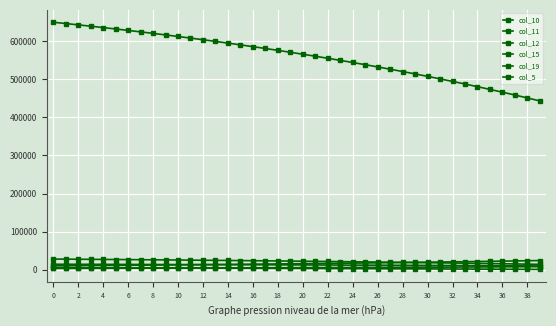

Reading right to left, transcribe all the data shown in this chart.

col_10: 443310.3	451129.7	458778.3	466259.9	473578.0	480736.2	487738.0	494586.9	501286.2	507839.1	514248.9	520518.6	526651.4	532650.2	538518.0	544257.6	549871.8	555363.3	560734.9	565989.2	571128.6	576155.8	581073.2	585883.1	590588.0	595190.1	599691.6	604094.8	608401.9	612614.8	616735.7	620766.6	624709.4	628566.1	632338.5	636028.6	639638.0	643168.6	646622.0	650000.0
col_11: 9752.8	9924.9	10093.1	10257.7	10418.7	10576.2	10730.2	10880.9	11028.3	11172.5	11313.5	11451.4	11586.3	11718.3	11847.4	11973.7	12097.2	12218.0	12336.2	12451.8	12564.8	12675.4	12783.6	12889.4	12992.9	13094.2	13193.2	13290.1	13384.8	13477.5	13568.2	13656.9	13743.6	13828.5	13911.4	13992.6	14072.0	14149.7	14225.7	14300.0
col_12: 7994.1	7819.4	7648.6	7481.5	7318.1	7158.2	7001.9	6848.9	6699.3	6552.9	6409.8	6269.8	6132.8	5998.8	5867.8	5739.6	5614.2	5491.6	5371.6	5254.2	5139.5	5027.2	4917.4	4809.9	4704.9	4602.1	4501.6	4403.2	4307.0	4212.9	4120.9	4030.9	3942.8	3856.7	3772.4	3690.0	3609.4	3530.6	3453.4	3378.0
col_15: 14017.8	14541.7	15054.1	15555.4	16045.7	16525.3	16994.4	17453.3	17902.2	18341.2	18770.7	19190.7	19601.6	20003.6	20396.7	20781.3	21157.4	21525.3	21885.2	22237.3	22581.6	22918.4	23247.9	23570.2	23885.4	24193.7	24495.3	24790.4	25078.9	25361.2	25637.3	25907.4	26171.5	26429.9	26682.7	26929.9	27171.7	27408.3	27639.7	27866.0
col_19: 23982.2	23458.3	22945.9	22444.6	21954.3	21474.7	21005.6	20546.7	20097.8	19658.8	19229.3	18809.3	18398.4	17996.4	17603.3	17218.7	16842.6	16474.7	16114.8	15762.7	15418.4	15081.6	14752.1	14429.8	14114.6	13806.3	13504.7	13209.6	12921.1	12638.8	12362.7	12092.6	11828.5	11570.1	11317.3	11070.1	10828.3	10591.7	10360.3	10134.0
col_5: 657.6	825.5	989.7	1150.3	1307.5	1461.1	1611.5	1758.5	1902.3	2043.0	2180.6	2315.2	2446.9	2575.7	2701.7	2824.9	2945.4	3063.3	3178.6	3291.4	3401.8	3509.7	3615.3	3718.5	3819.5	3918.3	4109.5	4202.0	4292.4	4380.9	4467.4	4552.1	4634.9	4715.9	4795.1	4872.6	4948.4	5022.5	5095.1	5166.0